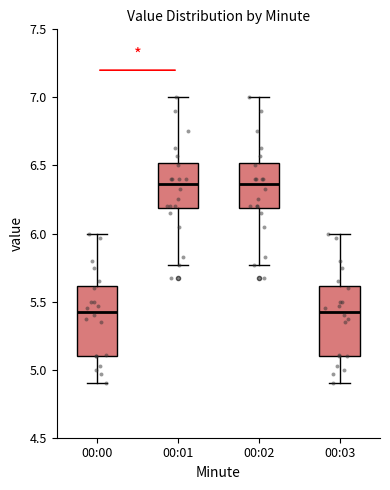

Reading left to right, read every box against the y-axis: the position of its median line, the range the box covers, and the ends of its whiskers. The values are not printed on the chart, so give them approximately, as read against the axis.

00:00: median 5.45, box 5.10 to 5.60, whiskers 4.90 to 6.00
00:01: median 6.35, box 6.20 to 6.50, whiskers 5.75 to 7.00
00:02: median 6.35, box 6.20 to 6.50, whiskers 5.75 to 7.00
00:03: median 5.45, box 5.10 to 5.60, whiskers 4.90 to 6.00